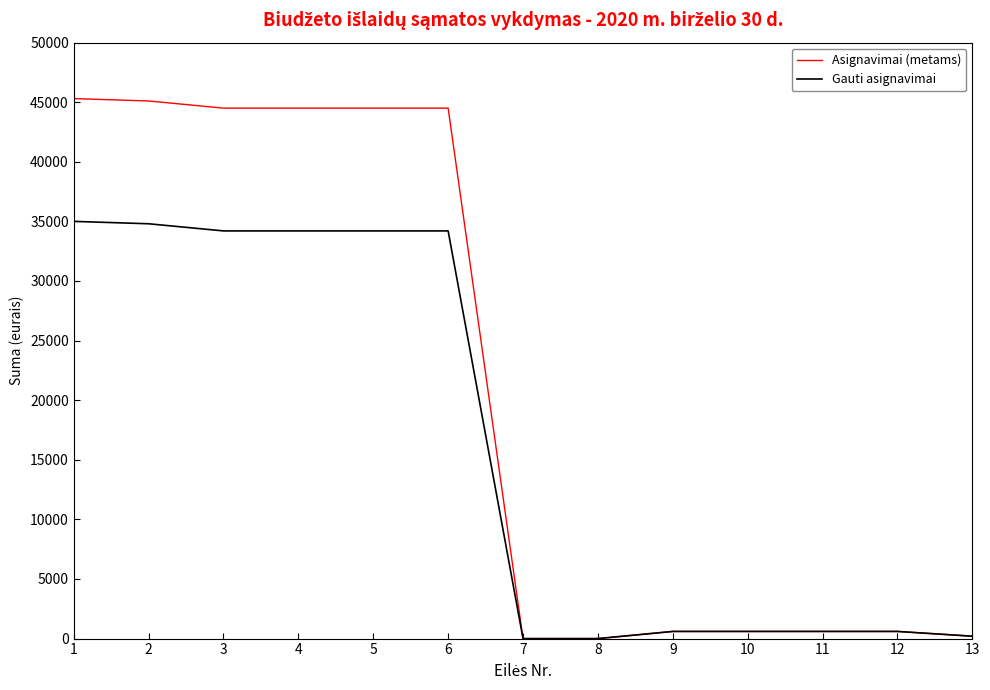

How many lines are shown in the chart?

2